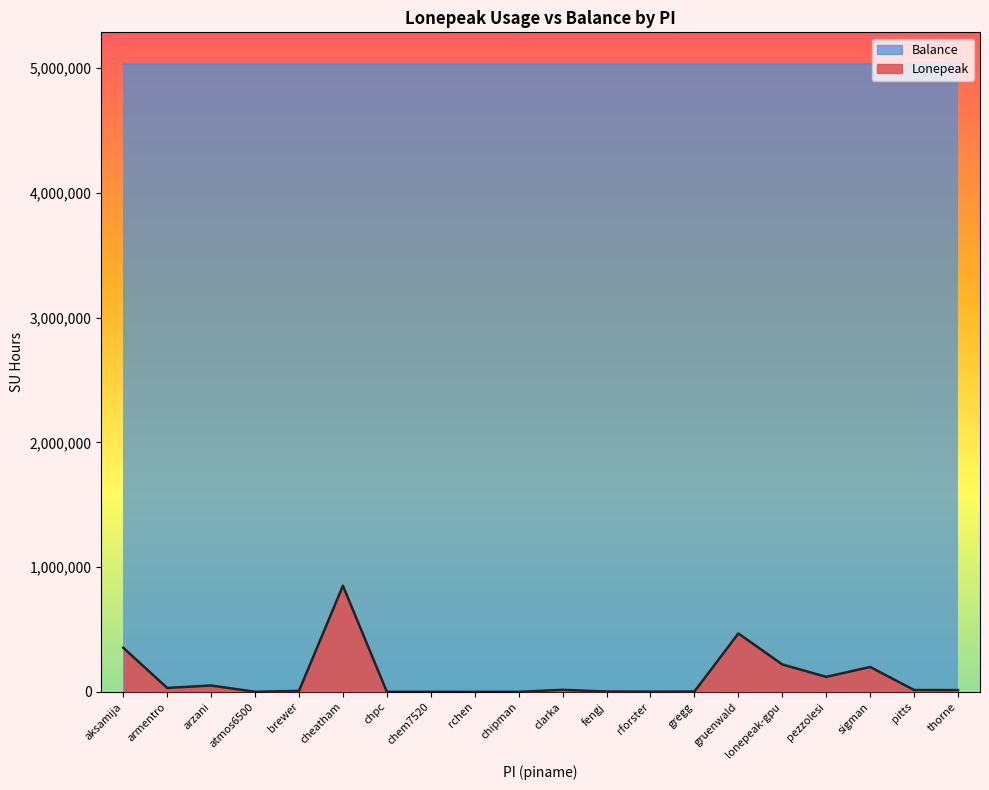

What is the change in value from lonepeak-gpu to thorne?

-205911.0